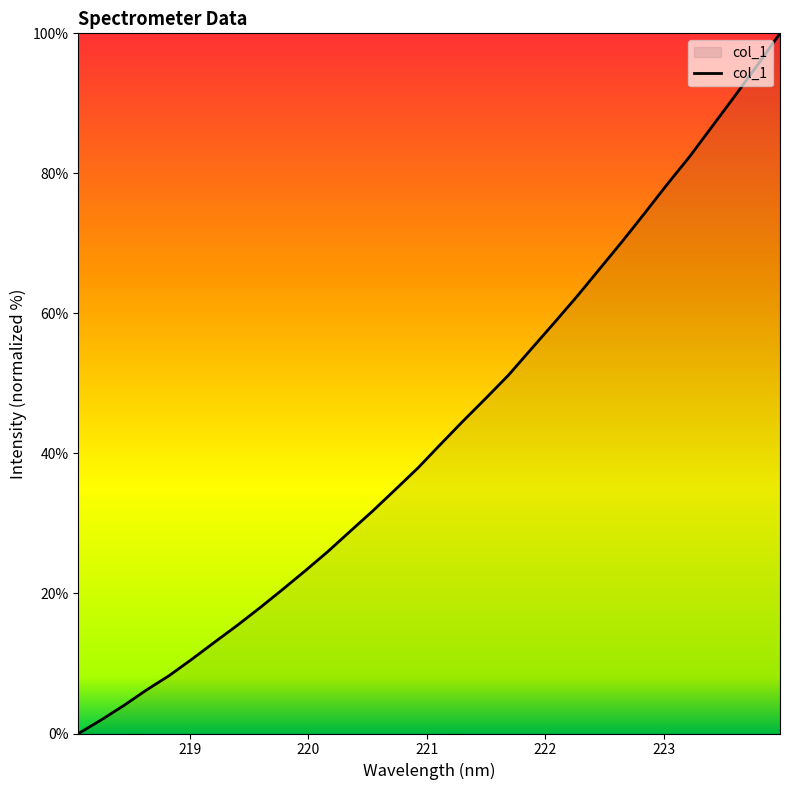

What is the difference between the maximum and minimum values?

100.0